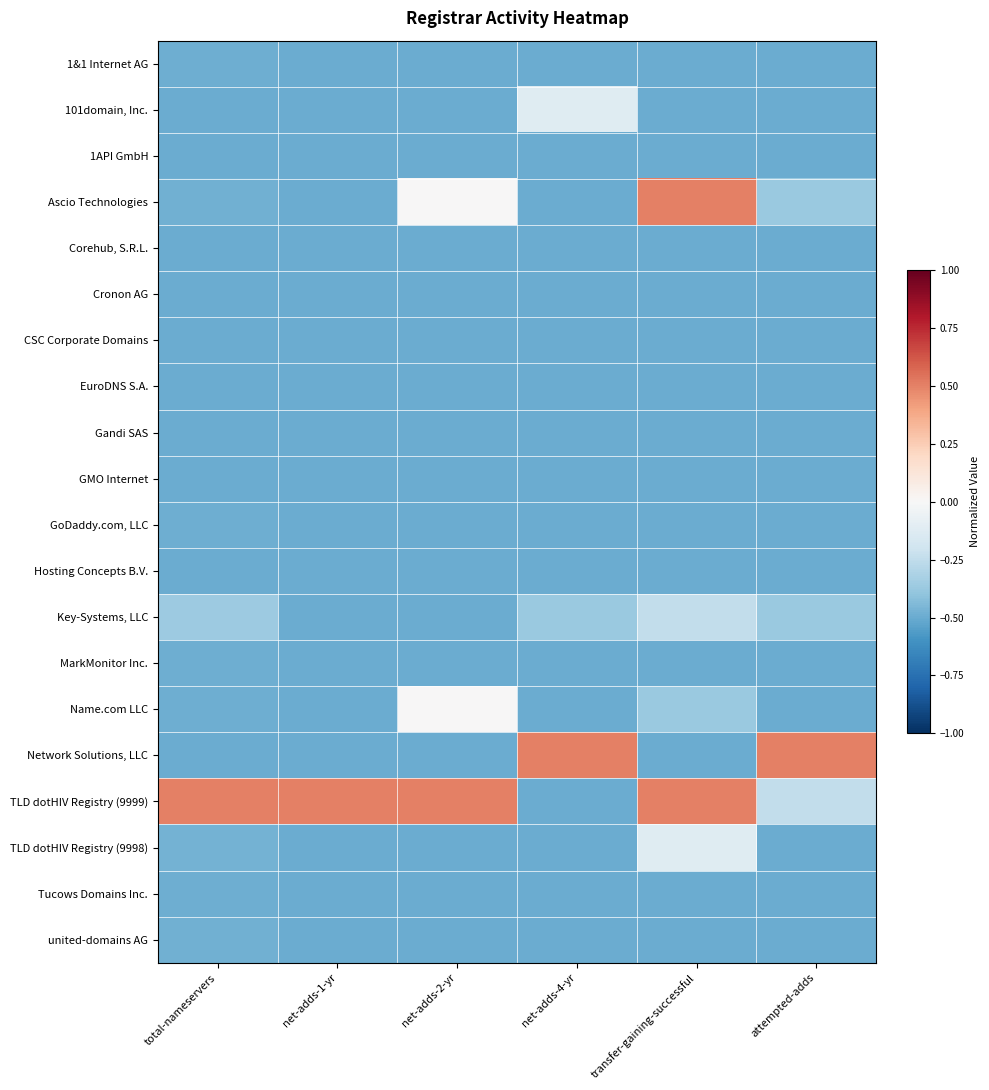

At how many categories does at least one series exceed 0?

6